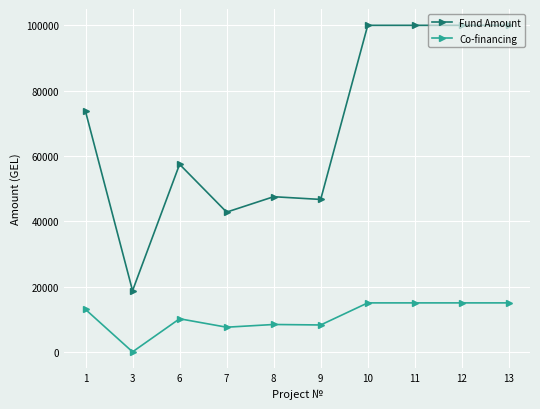

What is the difference between the highest and lowest values at 11?

85000.0